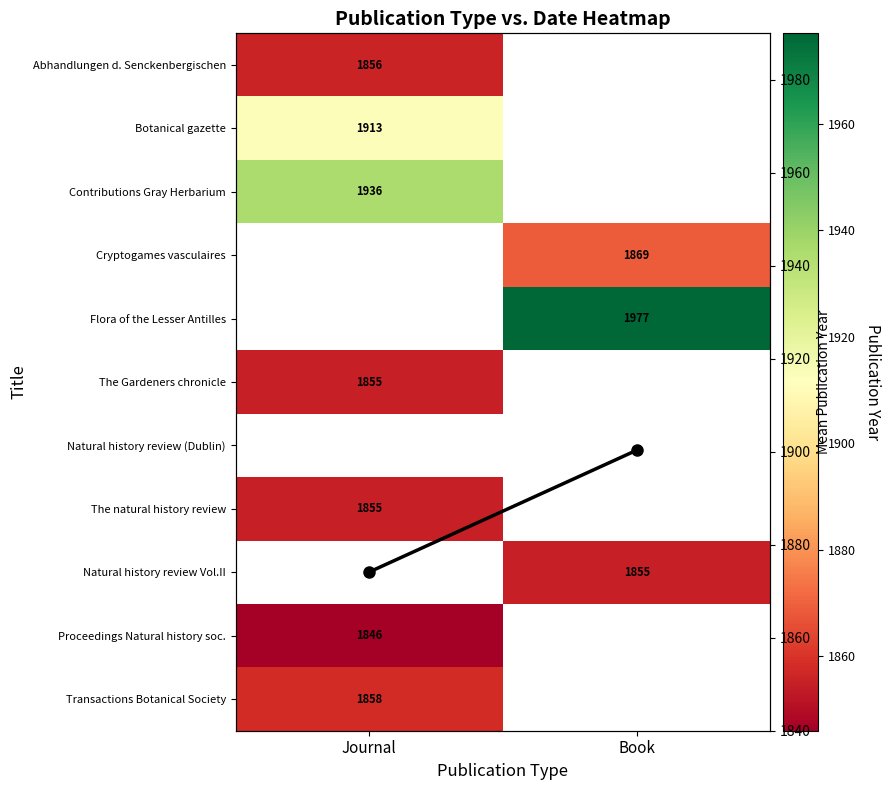

What is the sum of all Mean Year values?

3774.5